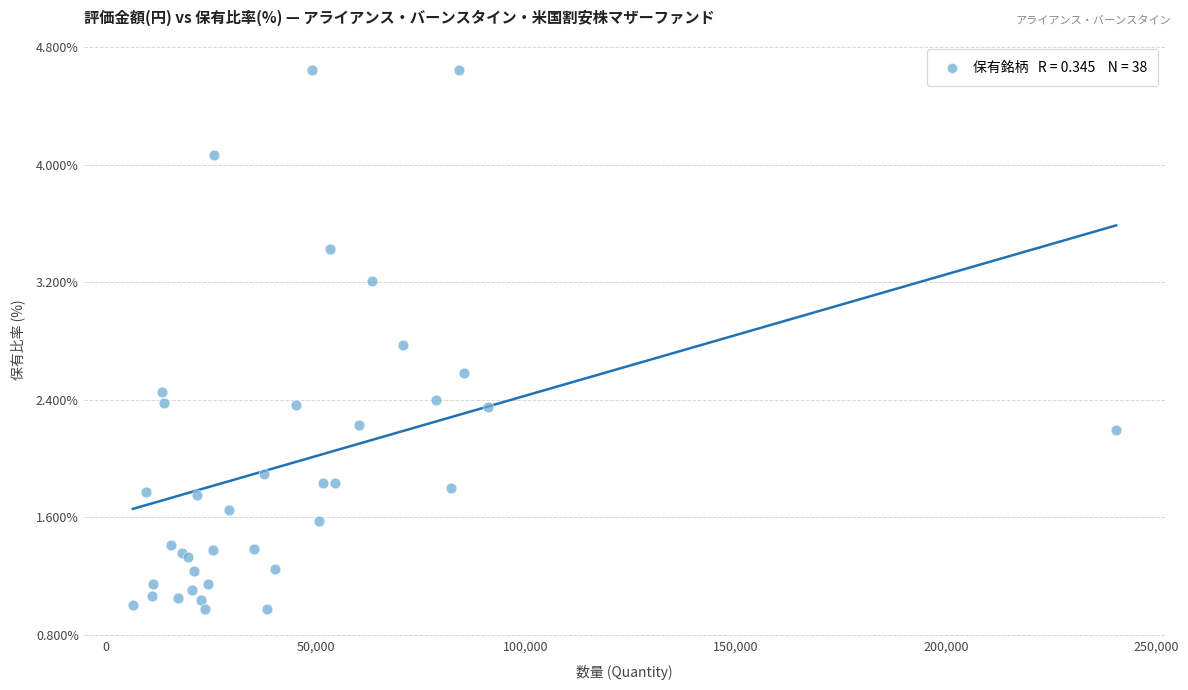

What Y value in the scatter plot is closest to 2?

1.9